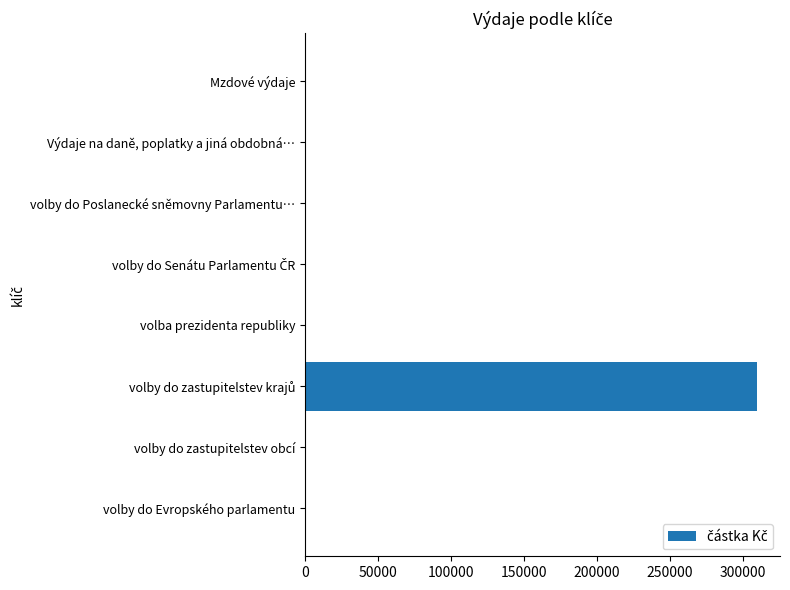

What is the maximum value shown in the chart?

310000